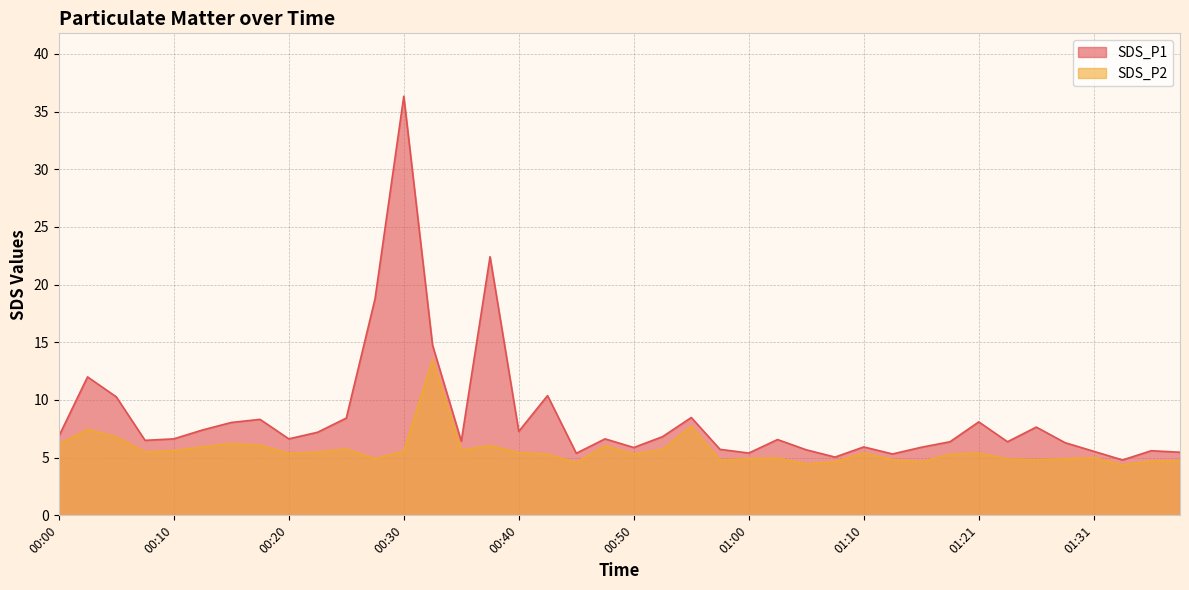

What is the approximate value of SDS_P1 at 00:15?

8.1